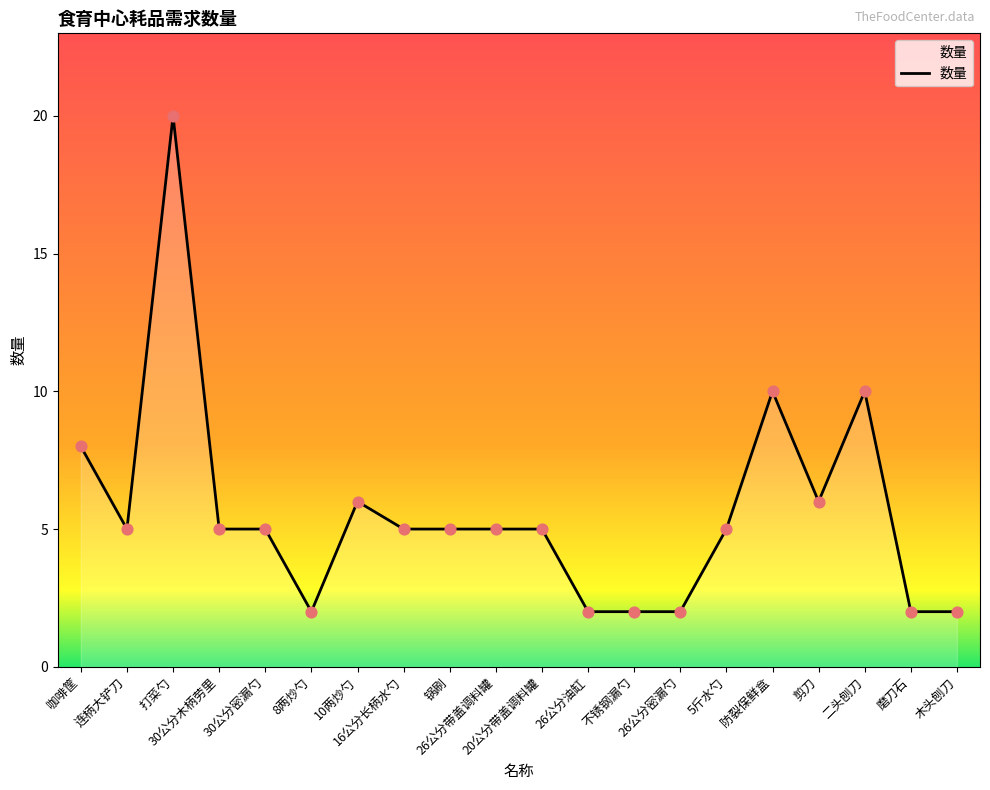

Approximately how many times larger is the value at 打菜勺 compared to 30公分木柄劳里?

4.0